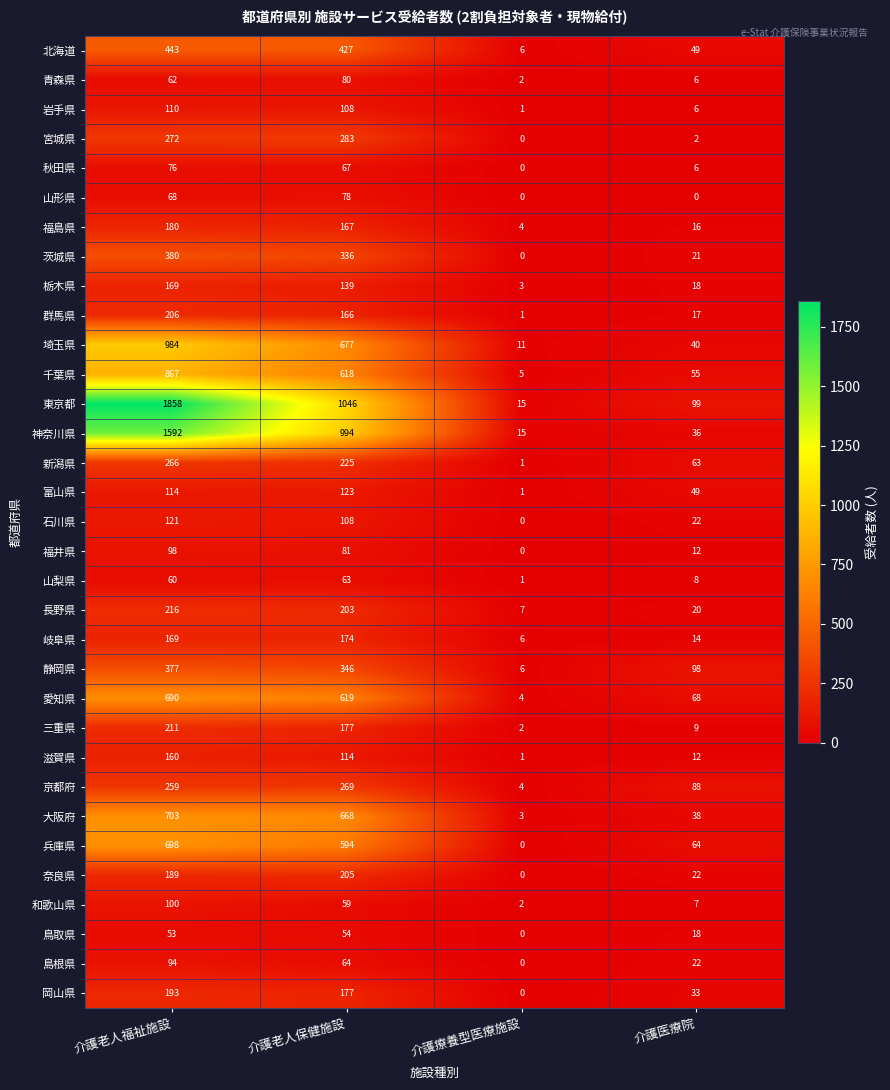

What is the average value of the 岩手県 series?

56